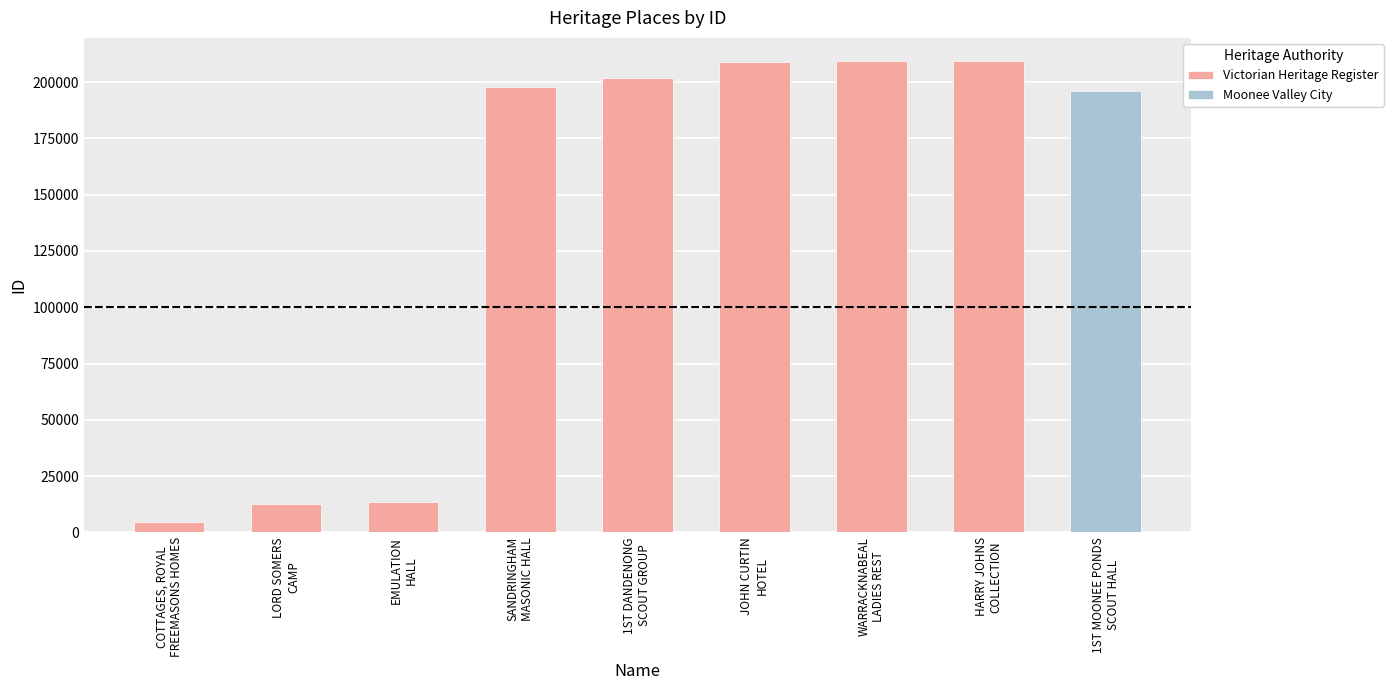

What position from the left is 1ST DANDENONG
SCOUT GROUP?

5